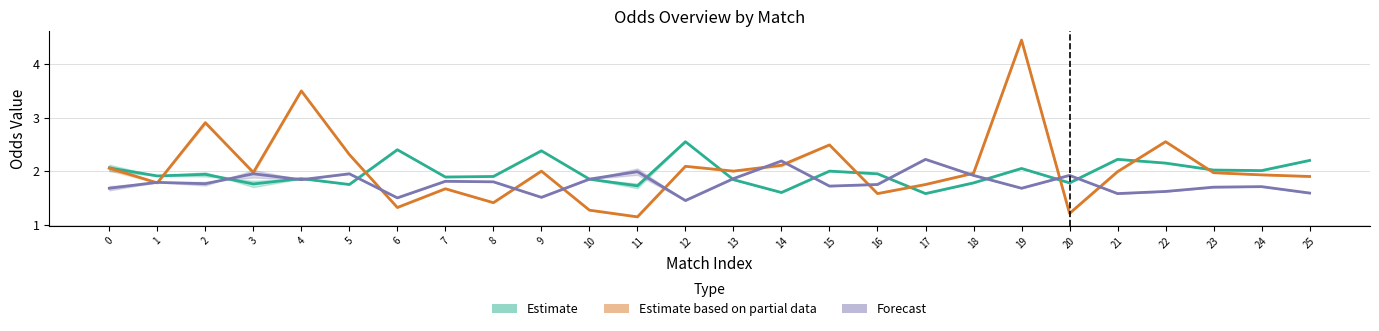

At which category does Estimate (high band) reach its first local valley?

1